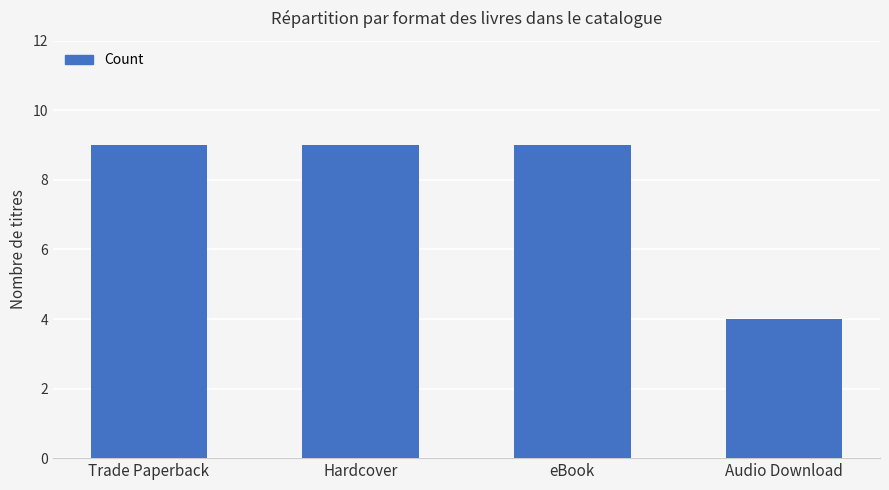

Reading right to left, transcribe all the data shown in this chart.

4	9	9	9